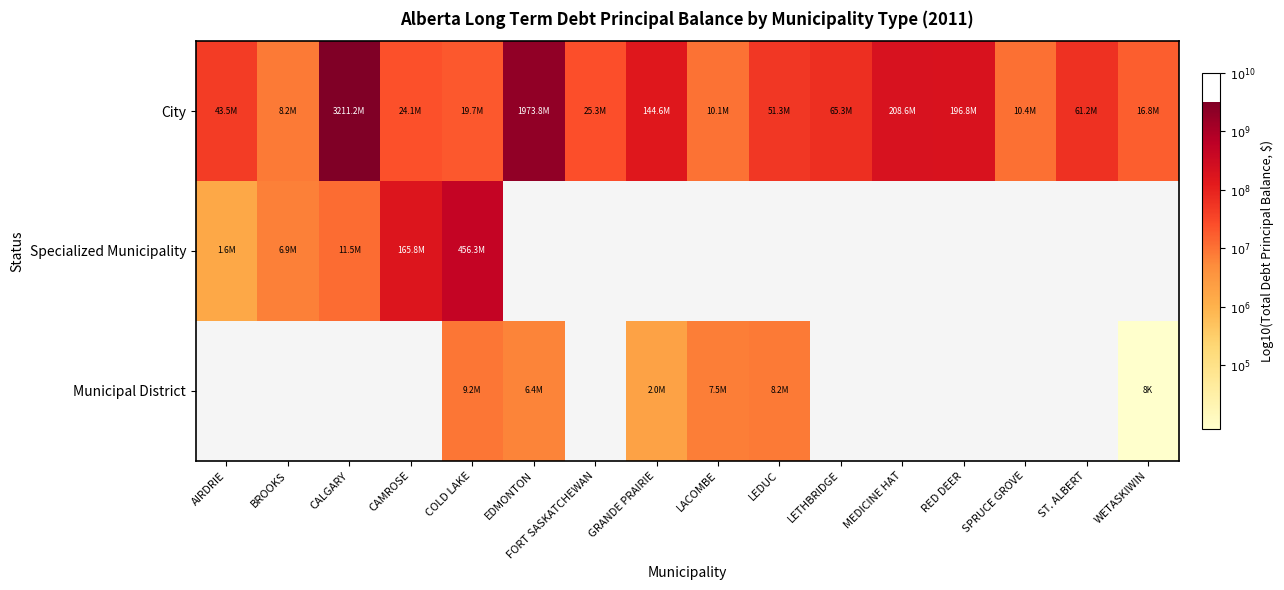

At AIRDRIE, list the series in order from largest to smallest.

City, Specialized Municipality, Municipal District